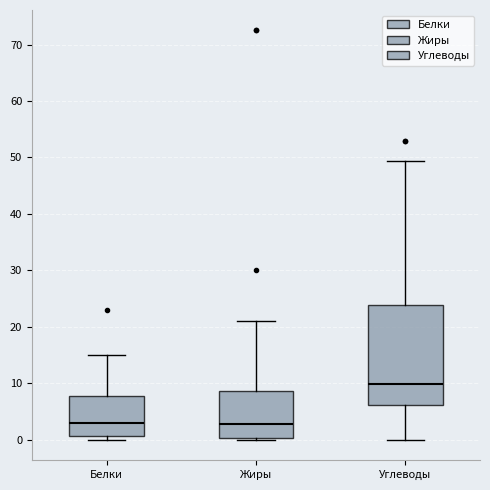

Where is the lower edge of the box for Жиры on the y-axis? The values are not printed on the chart, so give them approximately, as read against the axis.

0